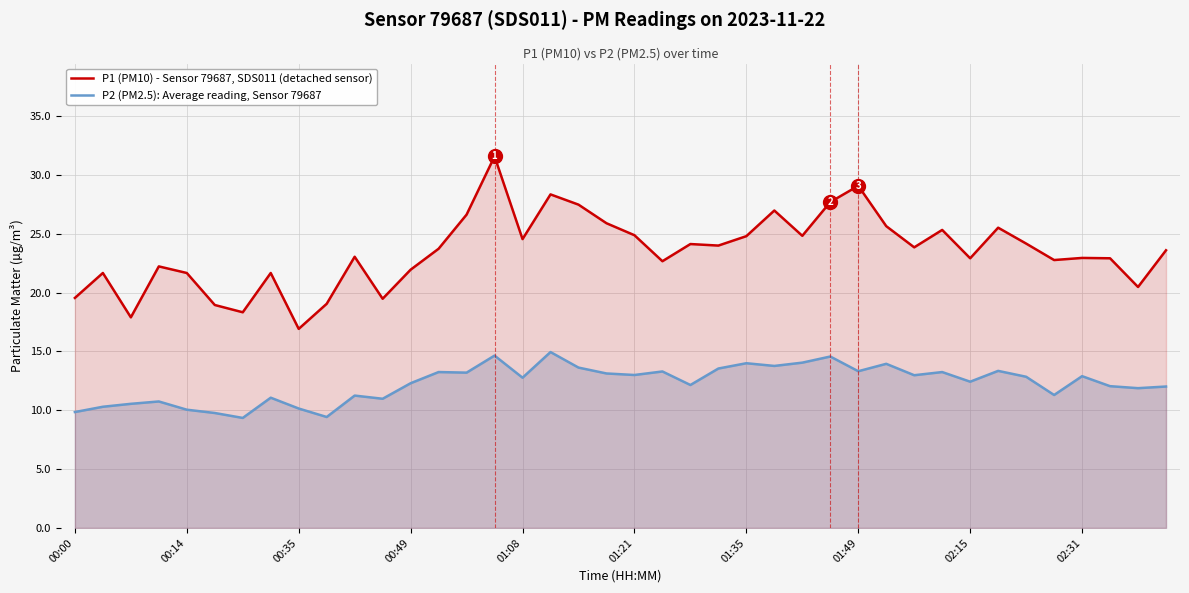

Which series has the largest total across all categories?

P1 (PM10) - Sensor 79687, SDS011 (detached sensor)